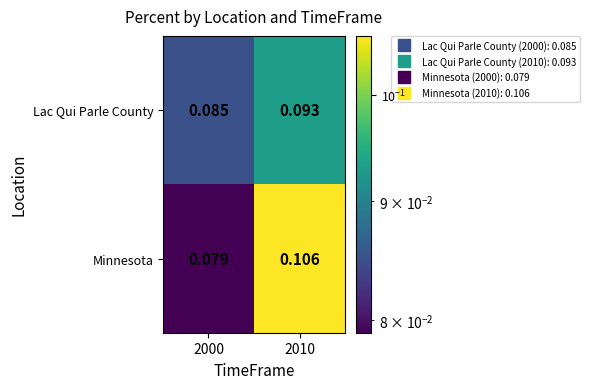

Between 2000 and 2010, which series saw the biggest shift?

Minnesota